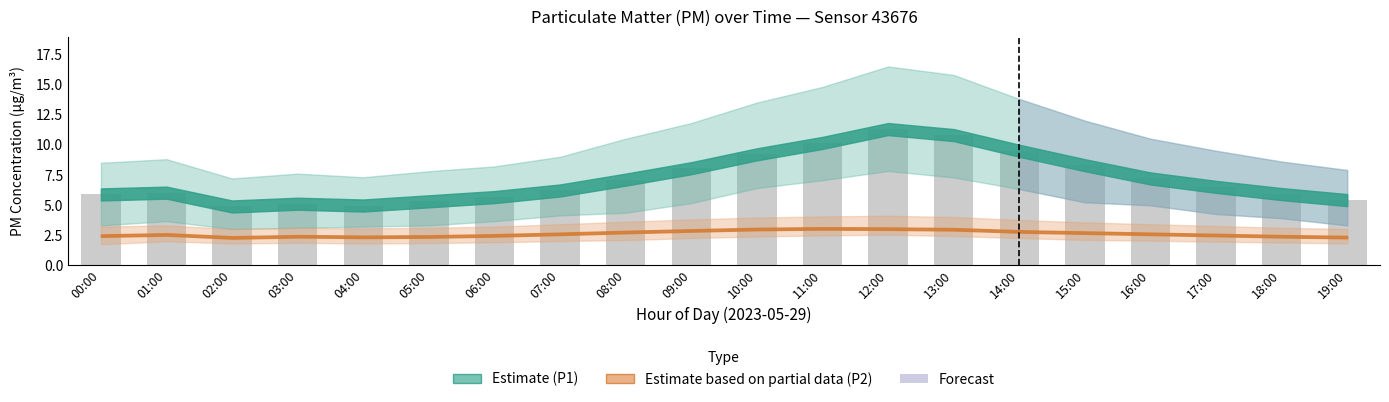

What is the label of the 5th bar from the right?

15:00